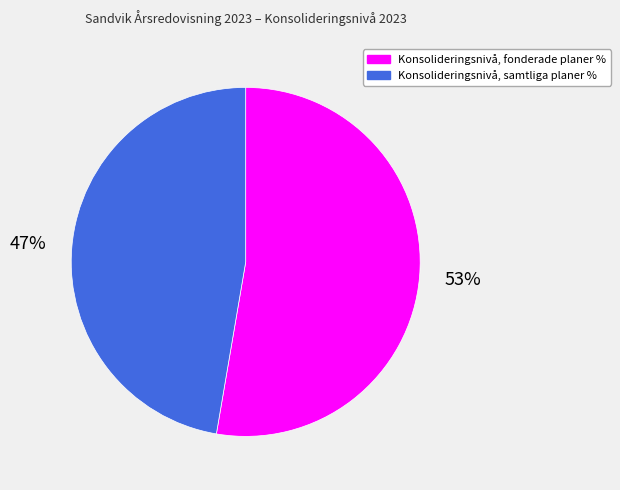

The Konsolideringsnivå, fonderade planer % slice represents 61% of the pie. True or false?

False